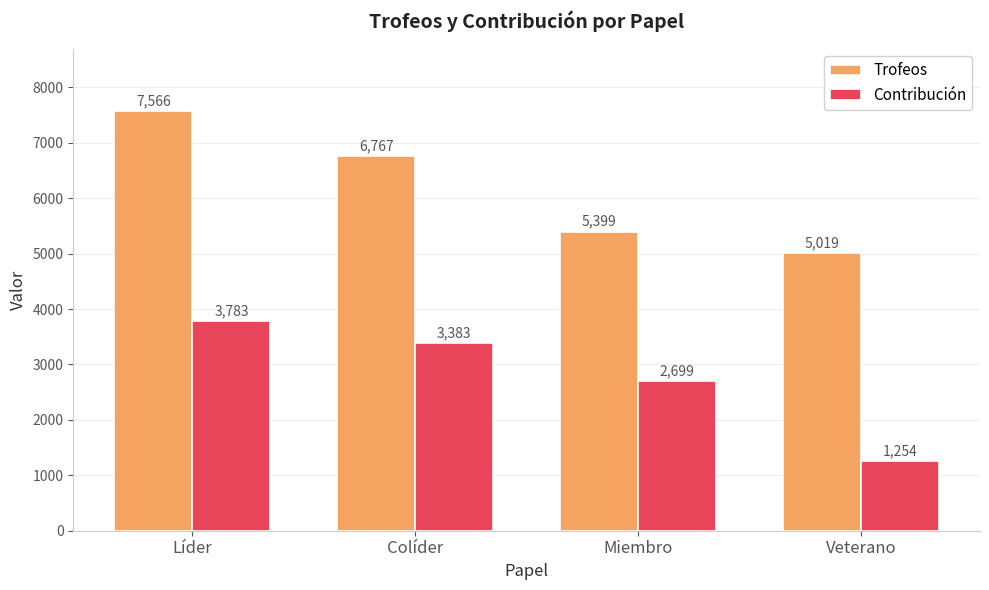

What is the average value of the Contribución series?

2780